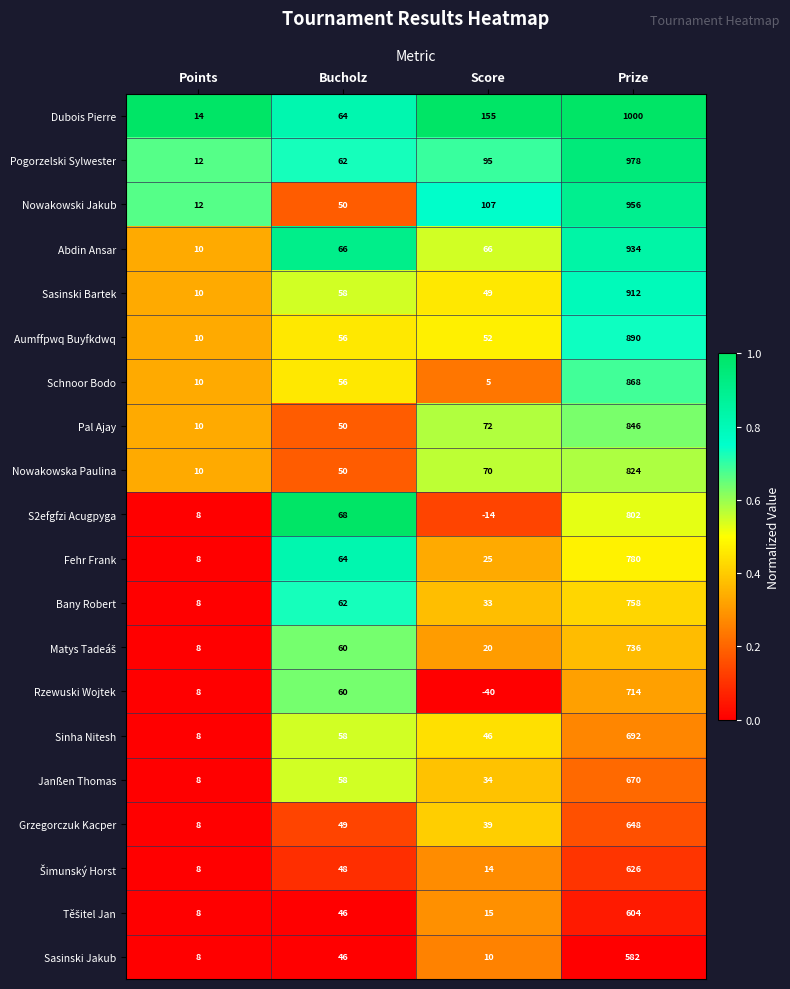

At which label does Rzewuski Wojtek reach its minimum?

Score